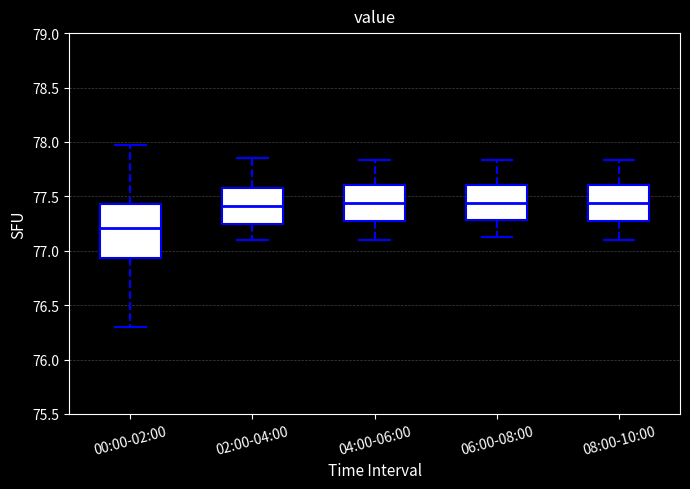

Reading left to right, read every box against the y-axis: the position of its median line, the range the box covers, and the ends of its whiskers. The values are not printed on the chart, so give them approximately, as read against the axis.

00:00-02:00: median 77.20, box 76.95 to 77.45, whiskers 76.30 to 77.95
02:00-04:00: median 77.40, box 77.25 to 77.60, whiskers 77.10 to 77.85
04:00-06:00: median 77.45, box 77.25 to 77.60, whiskers 77.10 to 77.85
06:00-08:00: median 77.45, box 77.30 to 77.60, whiskers 77.15 to 77.85
08:00-10:00: median 77.45, box 77.25 to 77.60, whiskers 77.10 to 77.85